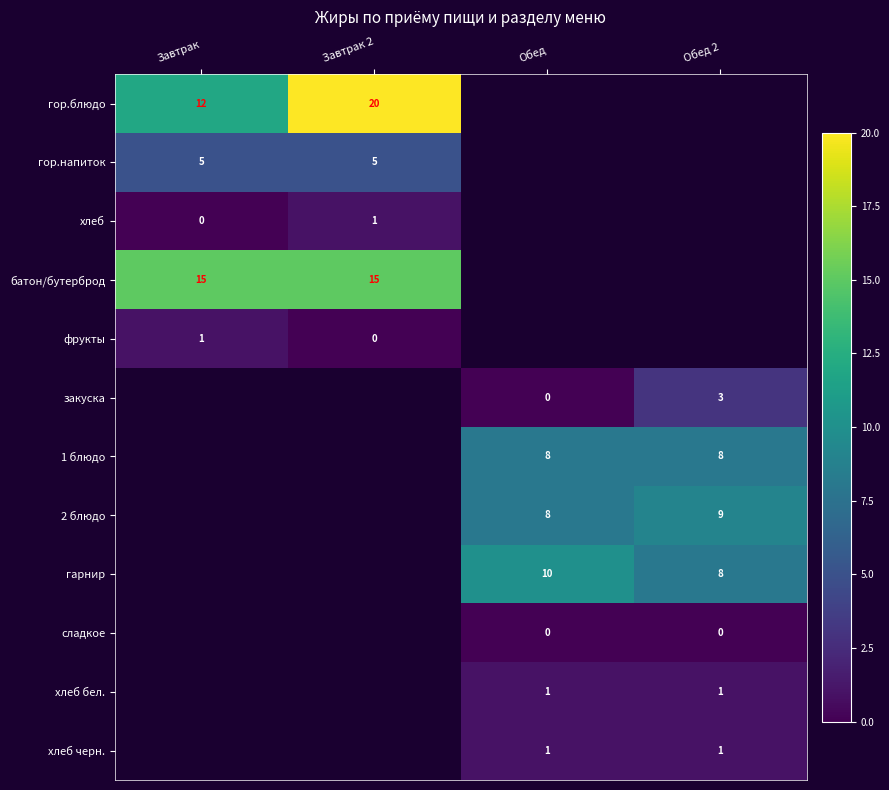

Is it true that 1 блюдо equals 8 at Обед?

True